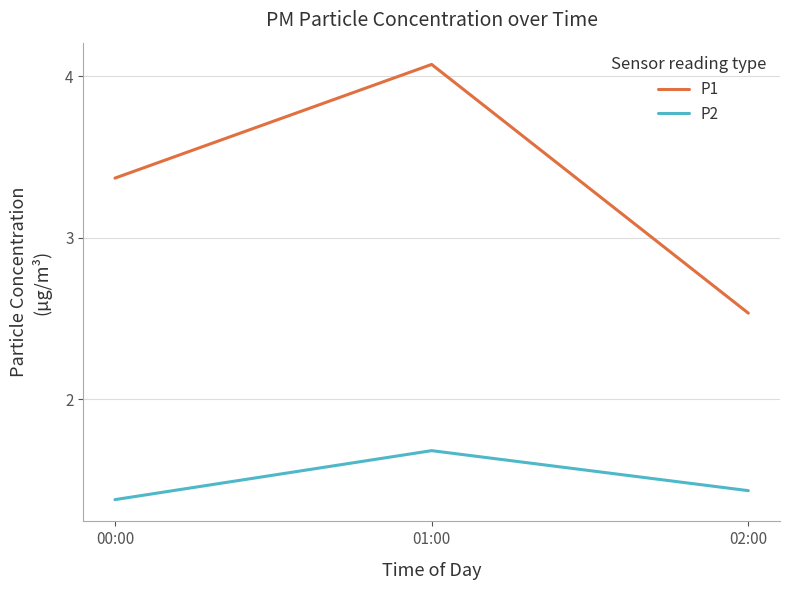

What position from the left is 00:00?

1